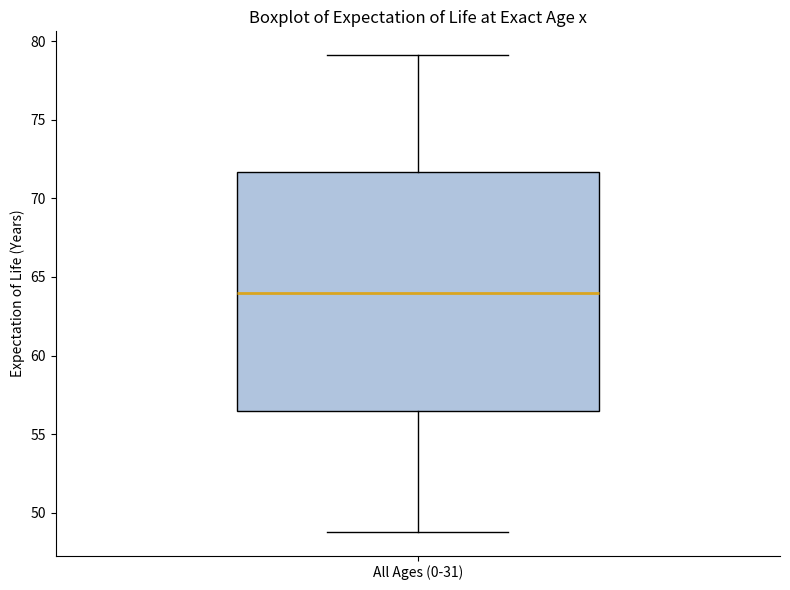

Read this box plot against the y-axis: the position of the median line, the range covered by the box, and the ends of both whiskers. The values are not printed on the chart, so give them approximately, as read against the axis.

median 64.0, box 56.5 to 71.5, whiskers 49.0 to 79.0